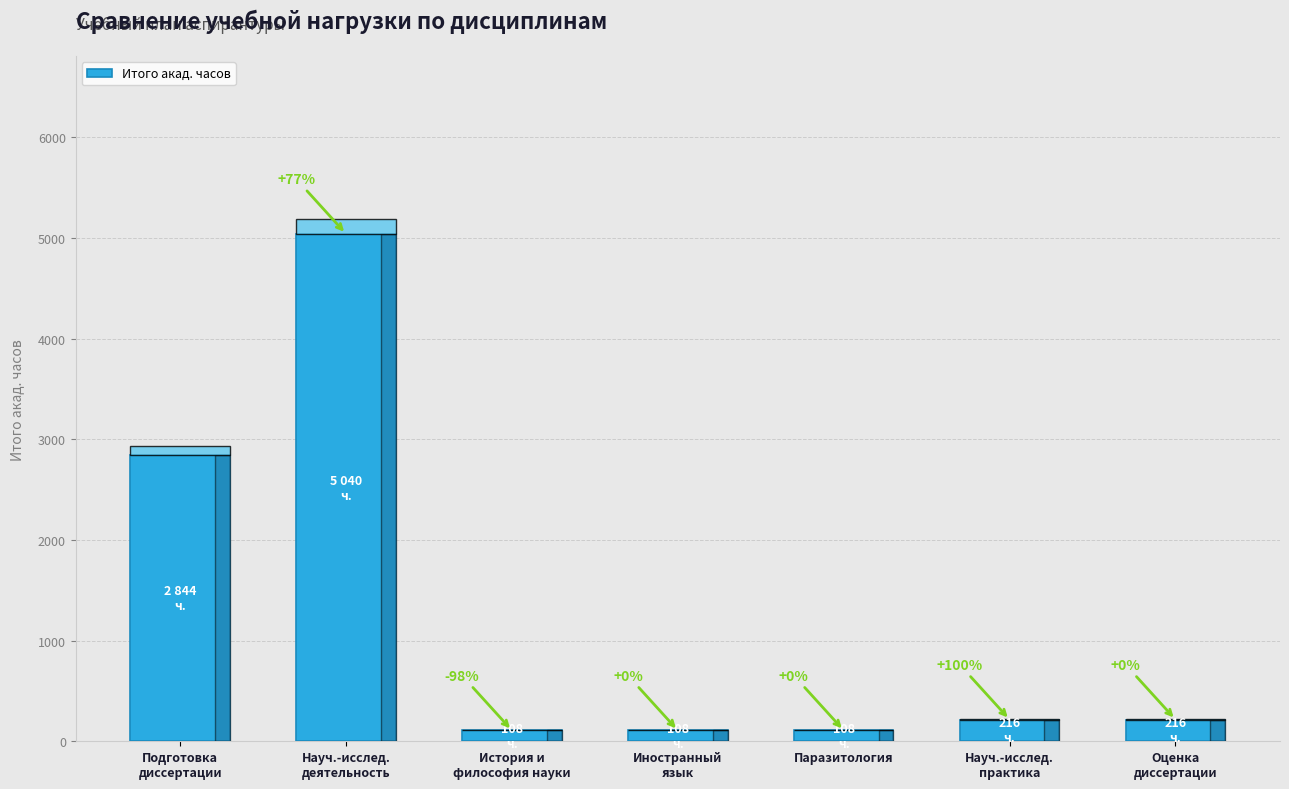

What is the sum of all values?

8640